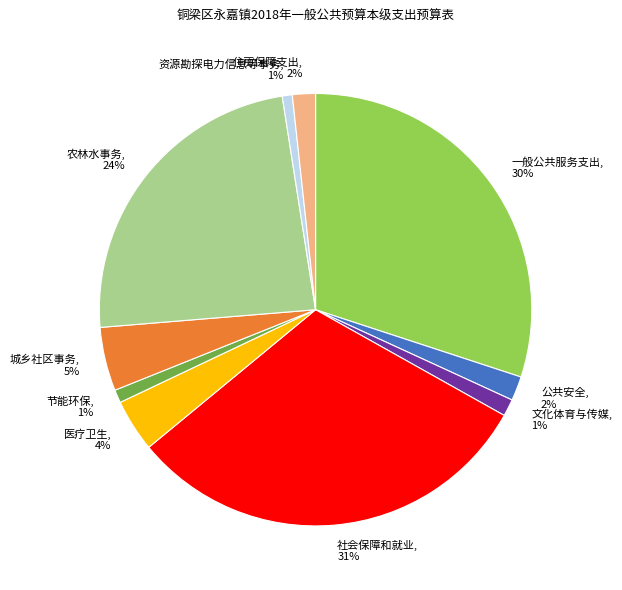

Is there a majority slice in this chart?

No